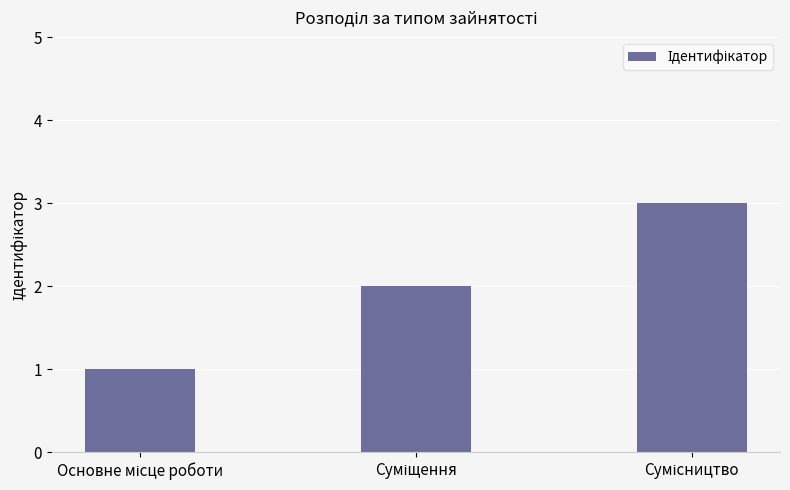

What is the greatest value displayed?

3